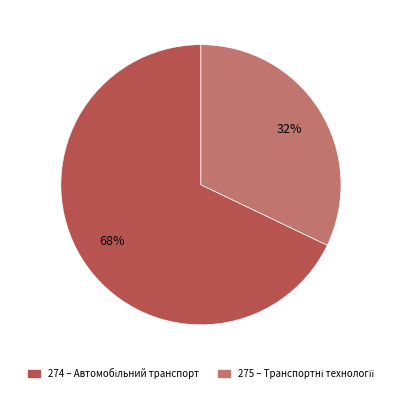

The 274 slice represents 54% of the pie. True or false?

False